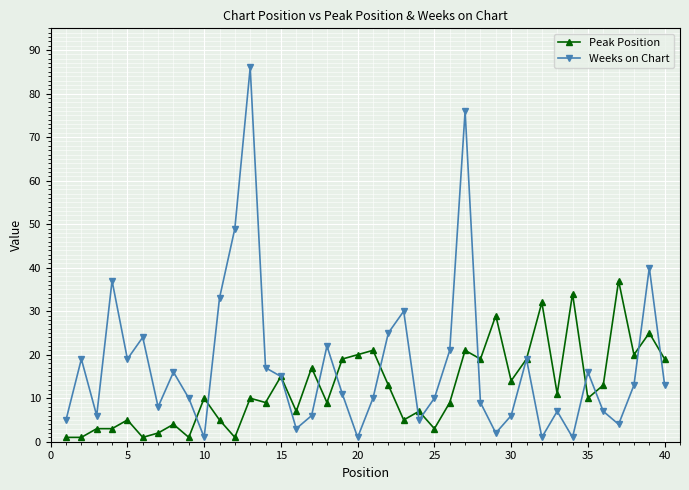

In Weeks on Chart, how many points are higher than both neighbors (excluding endpoints)?

12